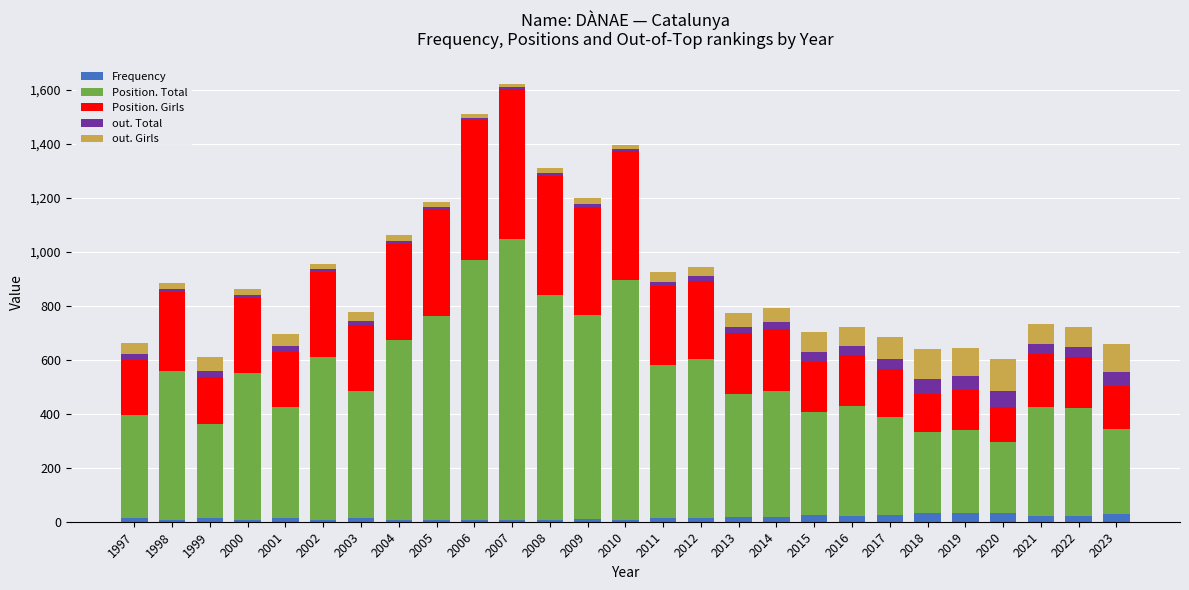

How many distinct data groups are displayed?

5